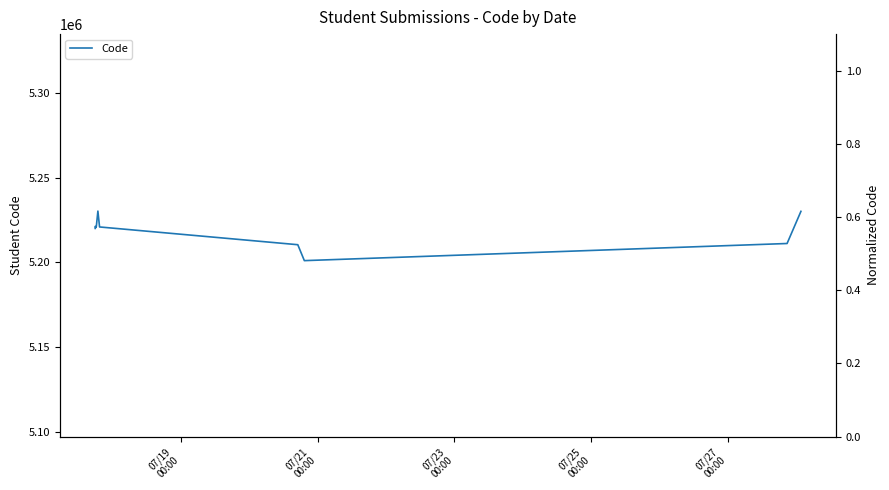

What is the minimum value shown in the chart?

5201041